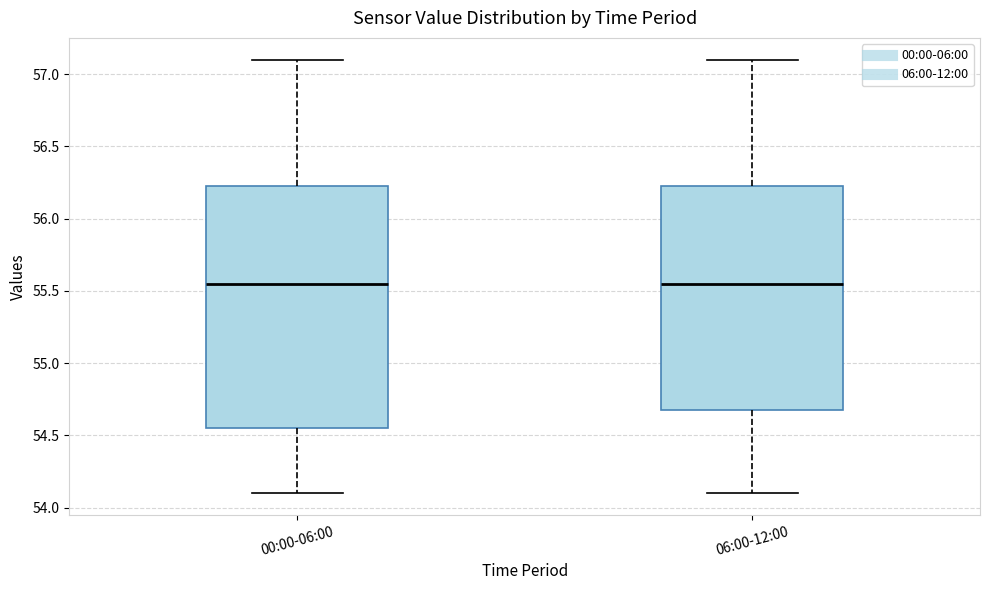

Reading left to right, transcribe this box plot: for each box, give where its median line is, the range the box spans, and where its two whiskers end, as read against the y-axis. The values are not printed on the chart, so give them approximately, as read against the axis.

00:00-06:00: median 55.55, box 54.55 to 56.25, whiskers 54.10 to 57.10
06:00-12:00: median 55.55, box 54.70 to 56.25, whiskers 54.10 to 57.10